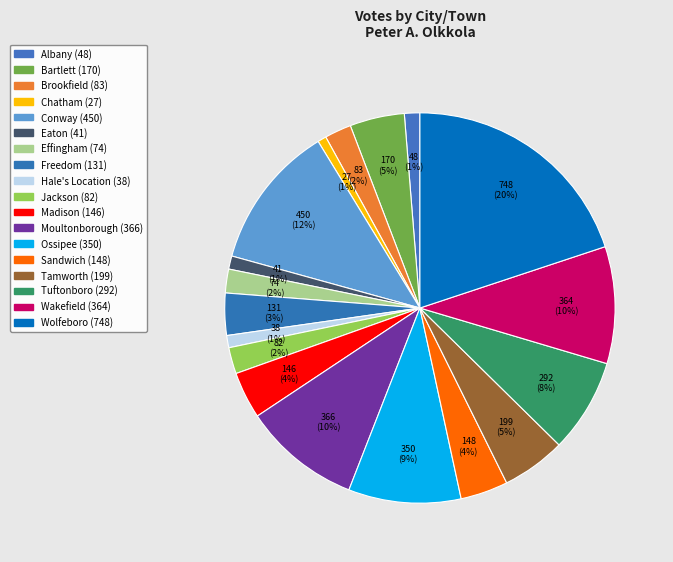

Is it true that Wolfeboro is 6% of the pie?

False